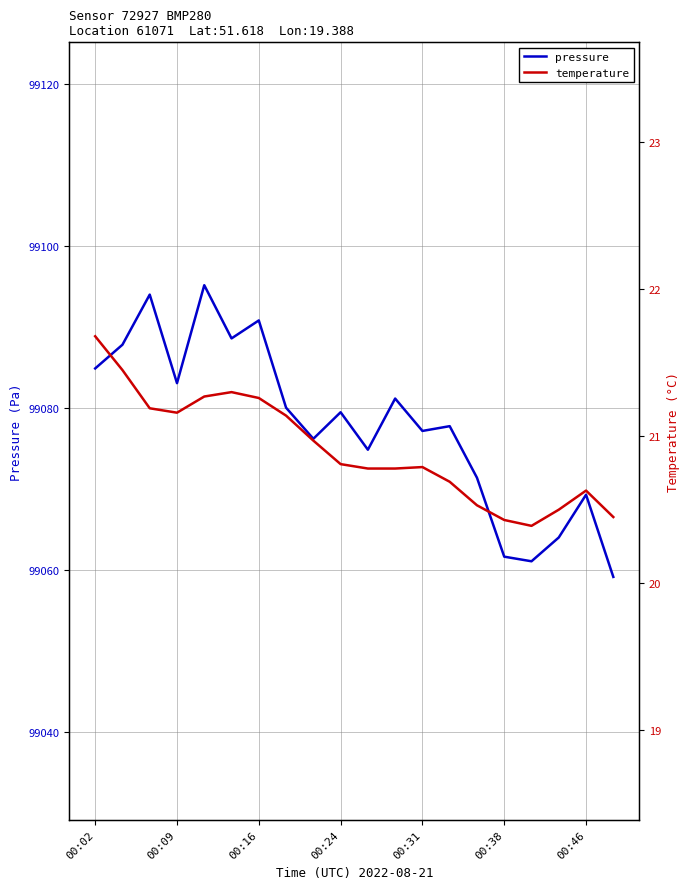

True or false: temperature has a value of 4.2 at 10.

False